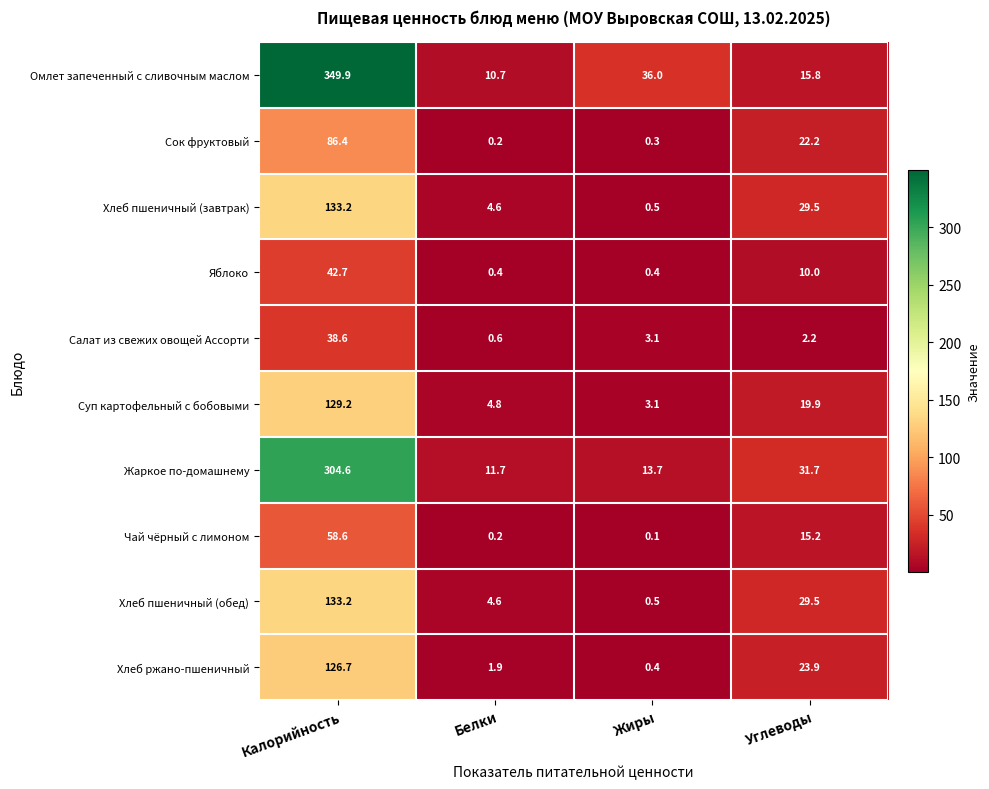

List the labels in order of Омлет запеченный с сливочным маслом value, smallest first.

Белки, Углеводы, Жиры, Калорийность